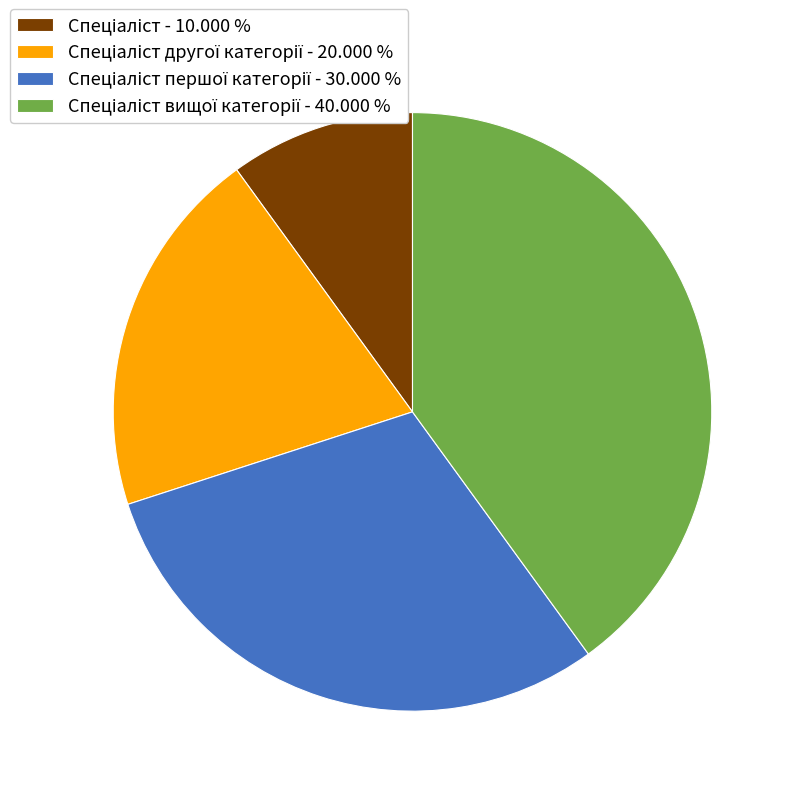

Is there any slice that represents more than half of the pie?

No